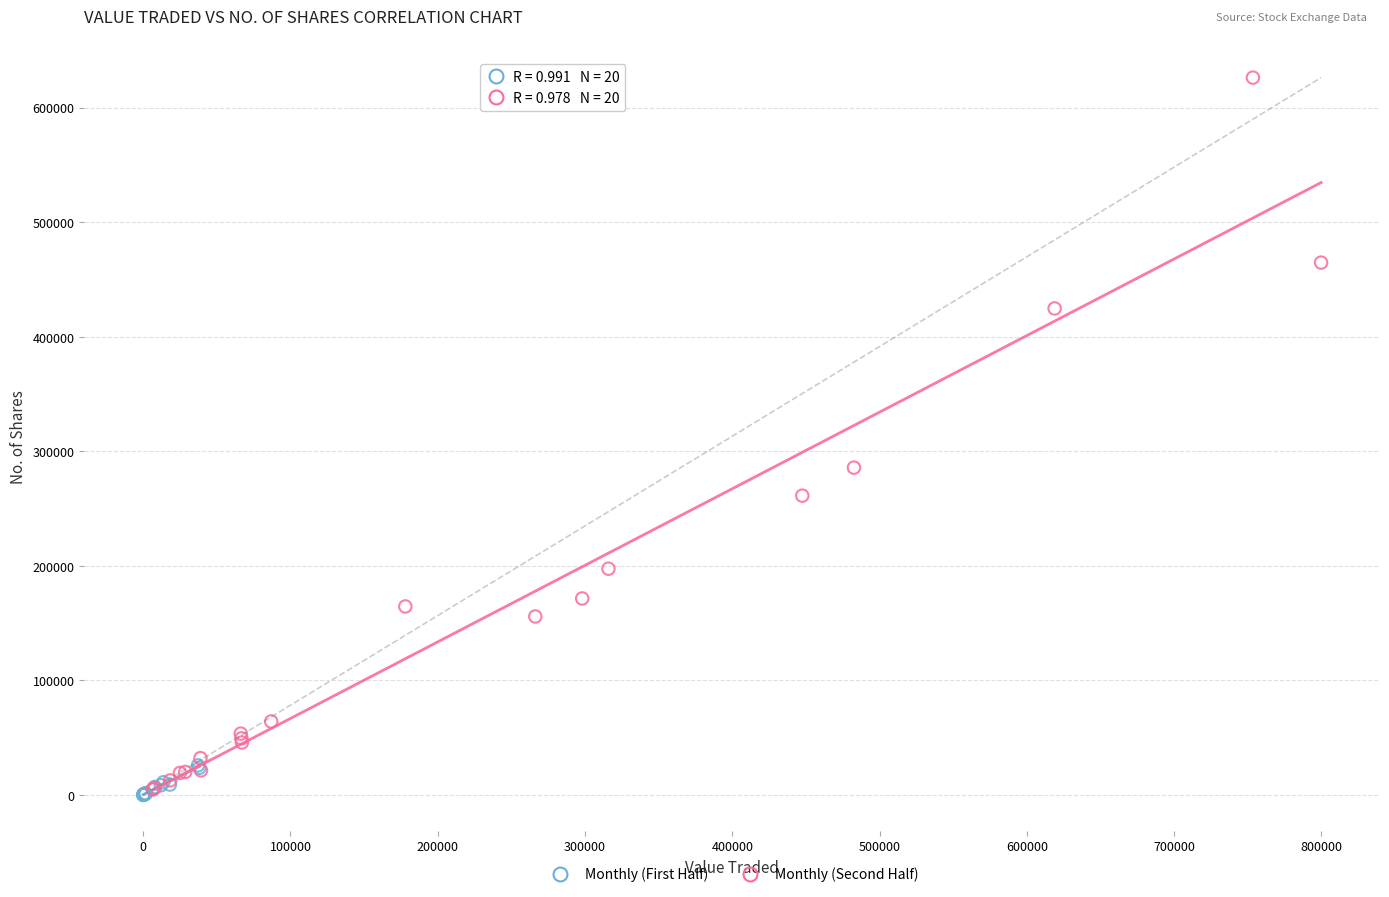

Which series has the widest spread of Y values?

Monthly (Second Half)